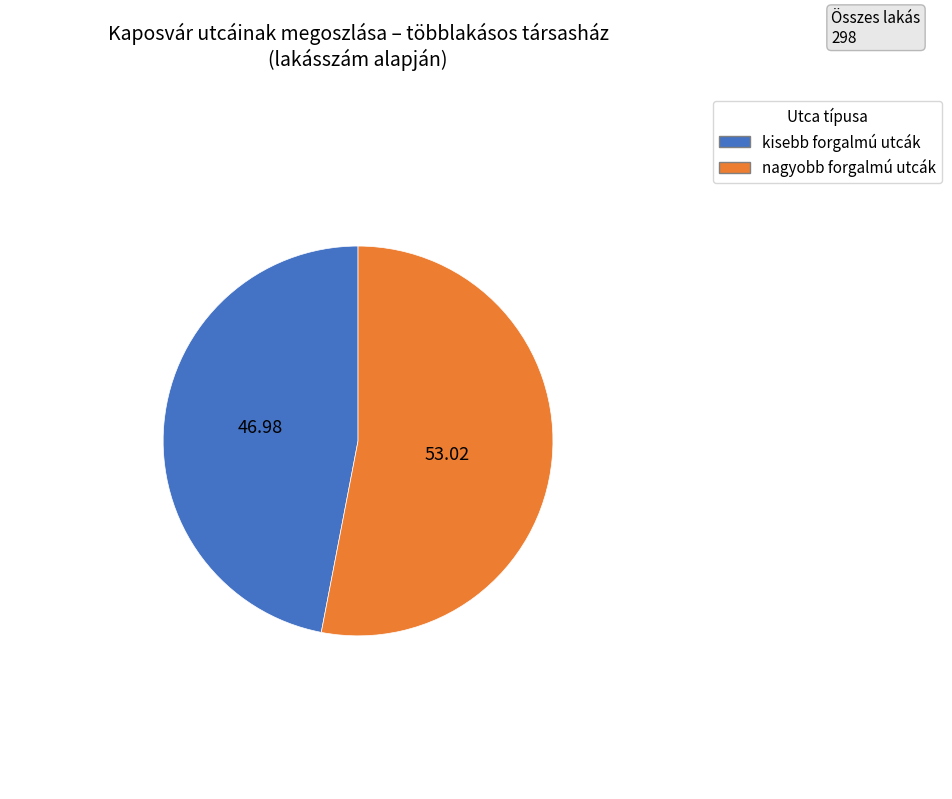

Is there a majority slice in this chart?

Yes